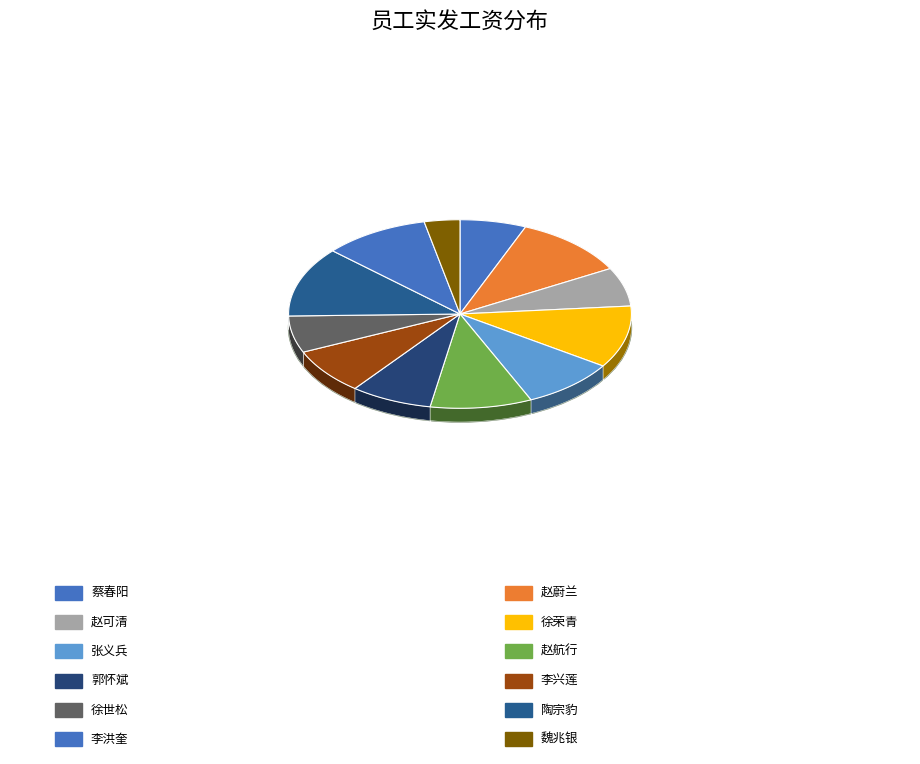

Between 魏兆银 and 郭怀斌, which is larger?

郭怀斌